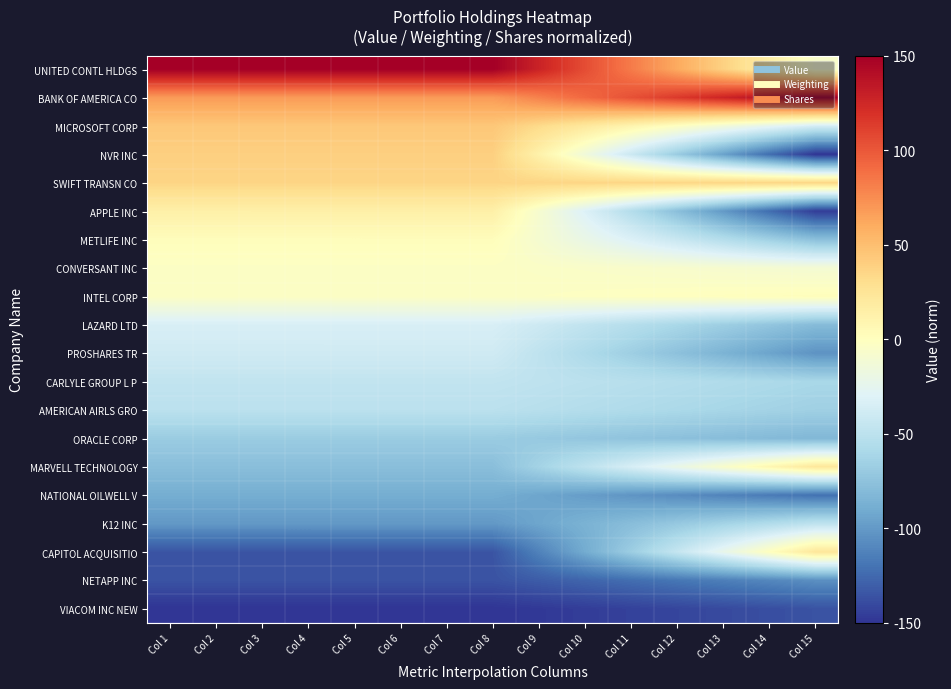

What is the total value across all series at Col 2?

-576.9